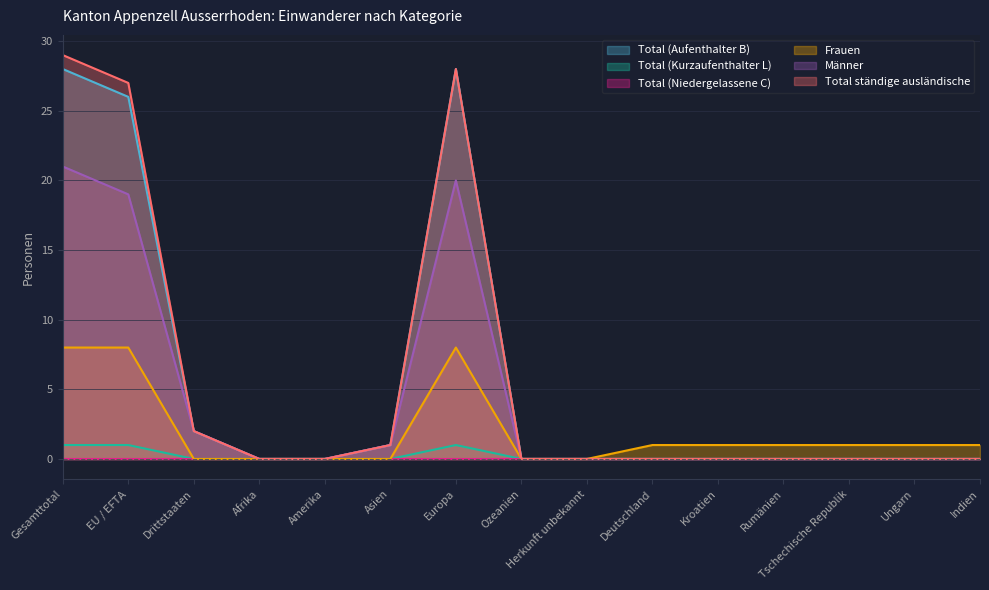

Which category has the highest value in the Total (Aufenthalter B) series?

Gesamttotal